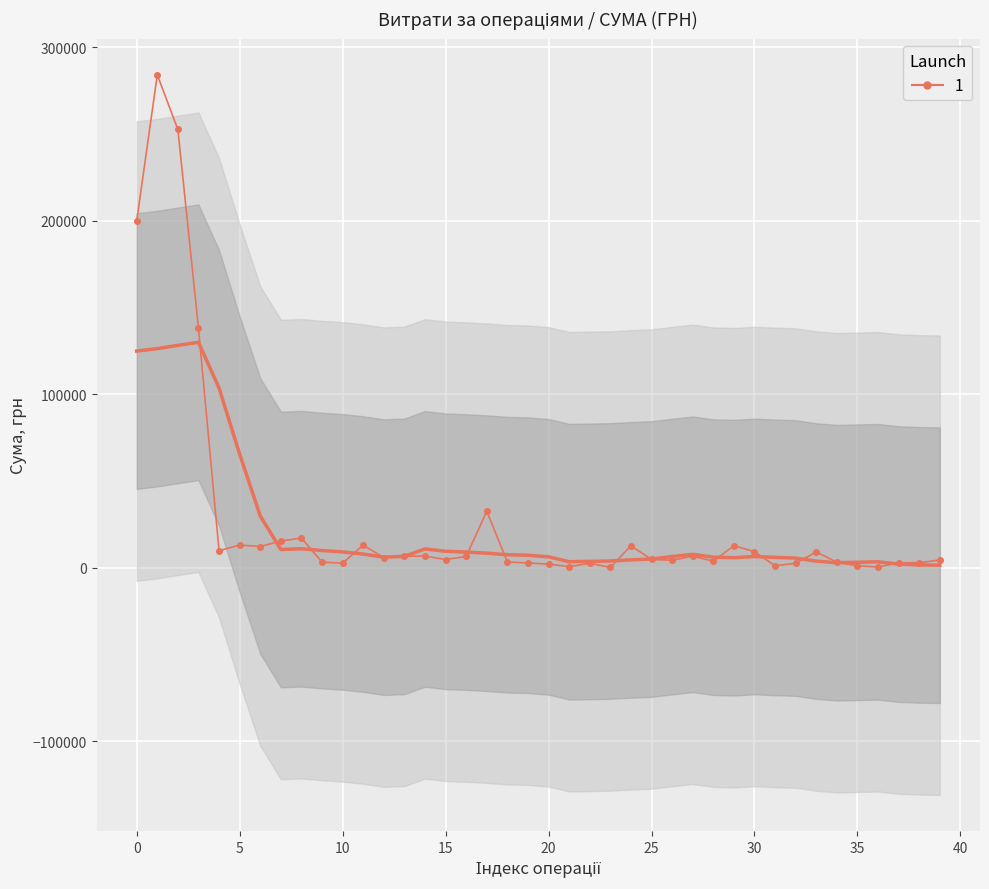

Count the number of categories in the chart.

40